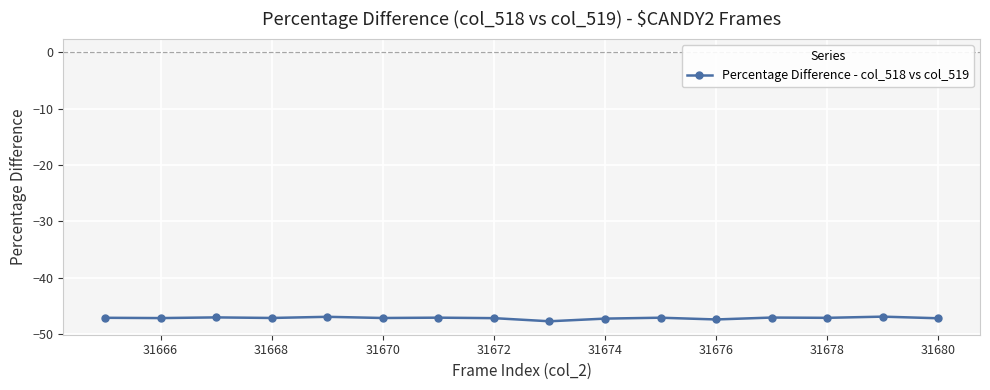

What is the maximum value shown in the chart?

-46.9